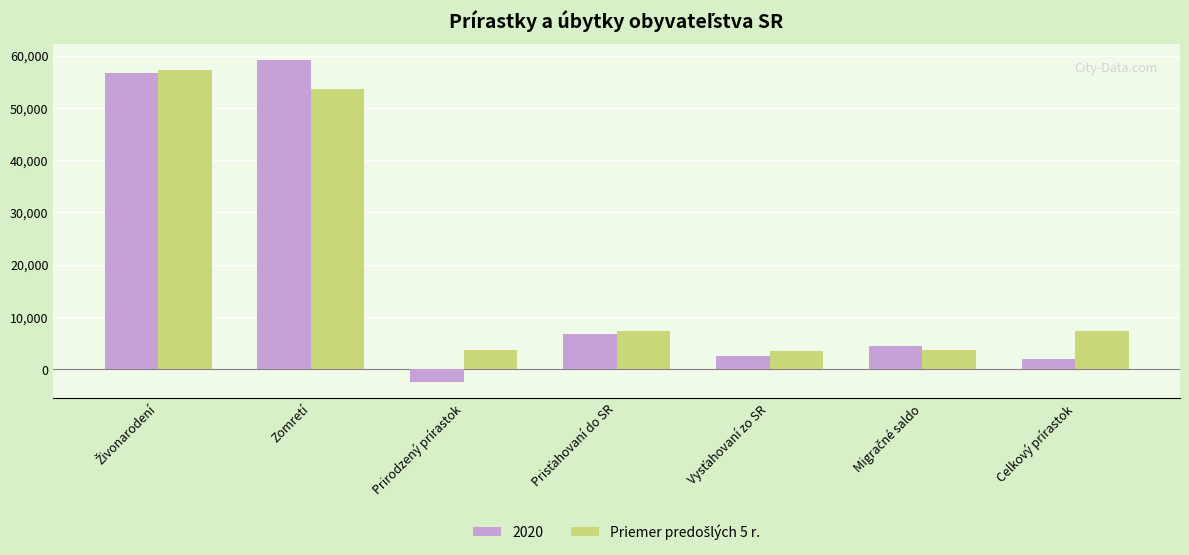

Which series has the largest range (max minus min)?

2020